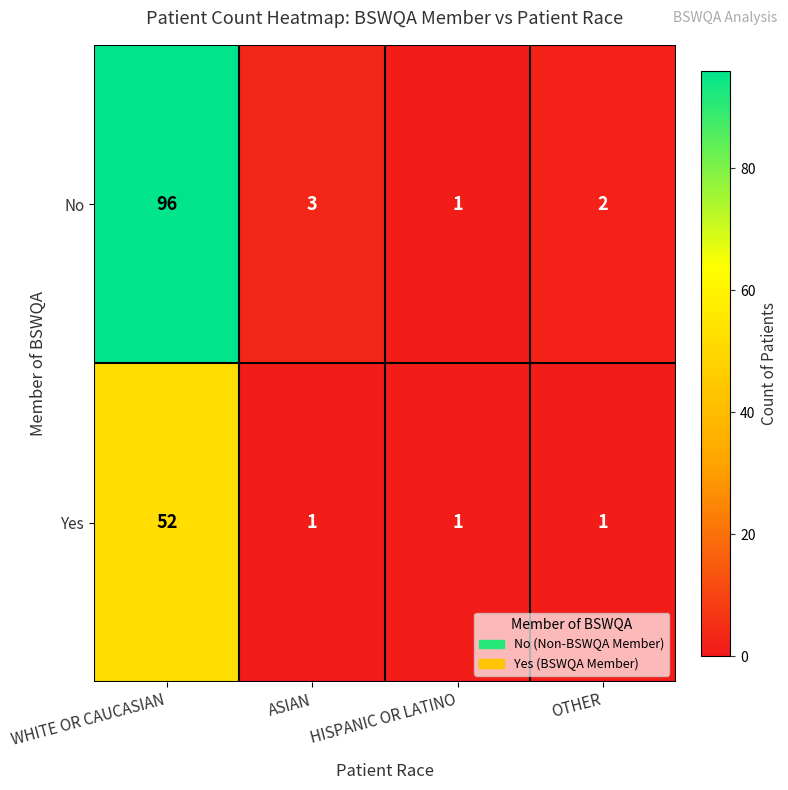

Between HISPANIC OR LATINO and OTHER, which series saw the biggest shift?

No